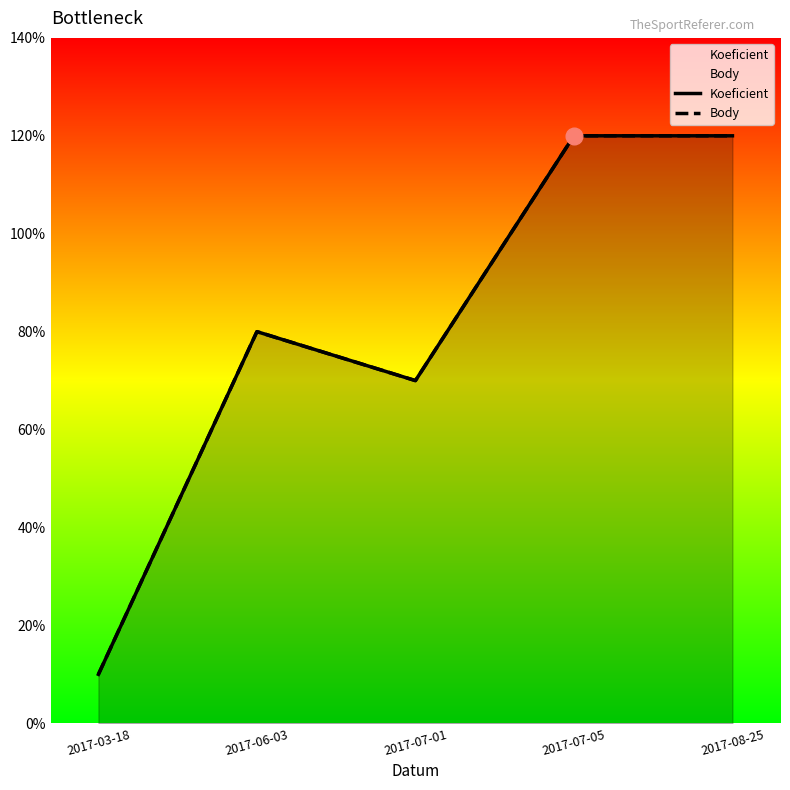

Rank the series by their maximum value, from lowest to highest.

Koeficient, Body